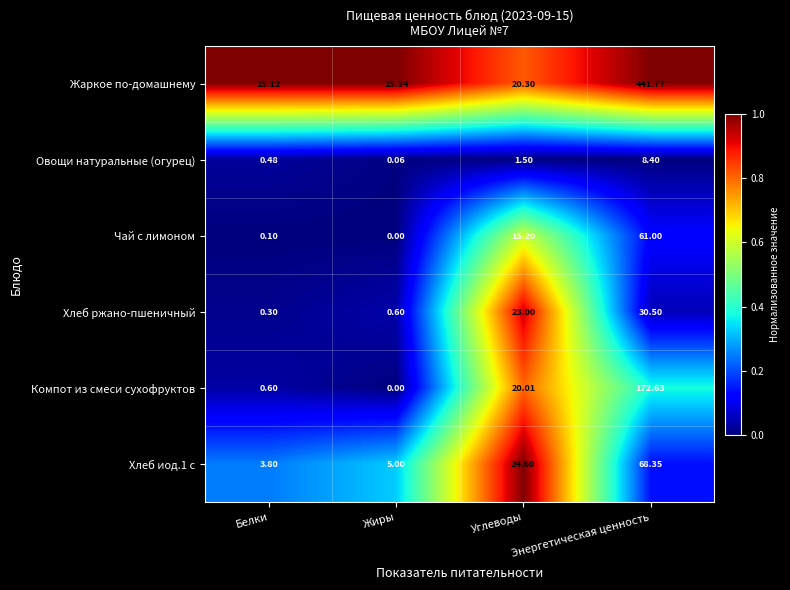

Is the value of Хлеб ржано-пшеничный at Энергетическая ценность greater than the value of Хлеб иод.1 с at Белки?

Yes